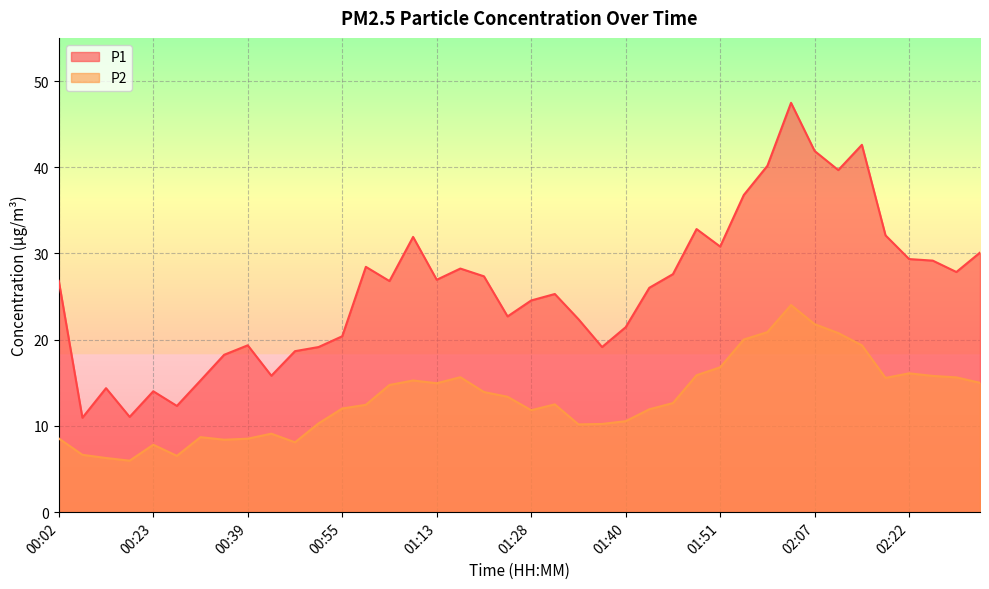

What is the difference between the highest and lowest values at 00:44?

10.6